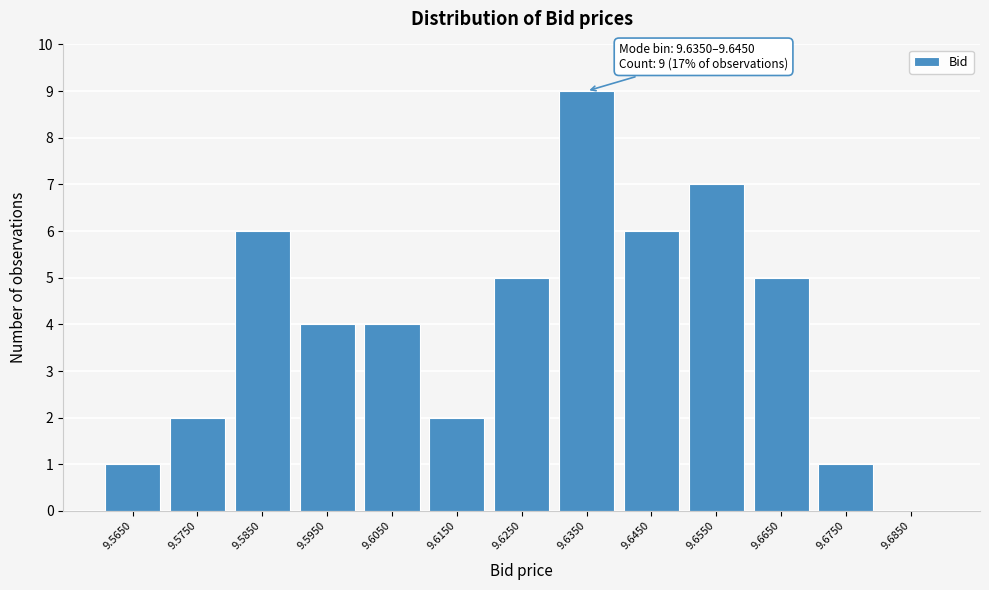

Reading right to left, list all the values displayed in this chart.

9.6850=0	9.6750=1	9.6650=5	9.6550=7	9.6450=6	9.6350=9	9.6250=5	9.6150=2	9.6050=4	9.5950=4	9.5850=6	9.5750=2	9.5650=1